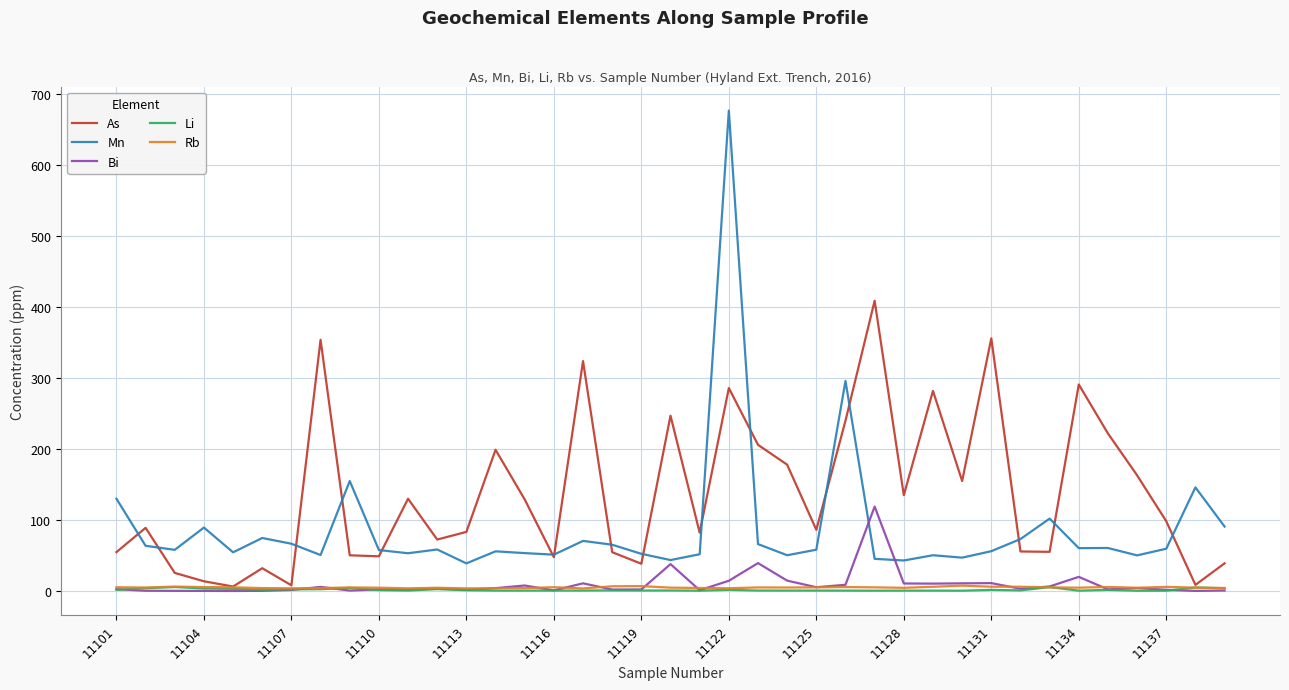

What is the maximum value shown in the chart?

677.0